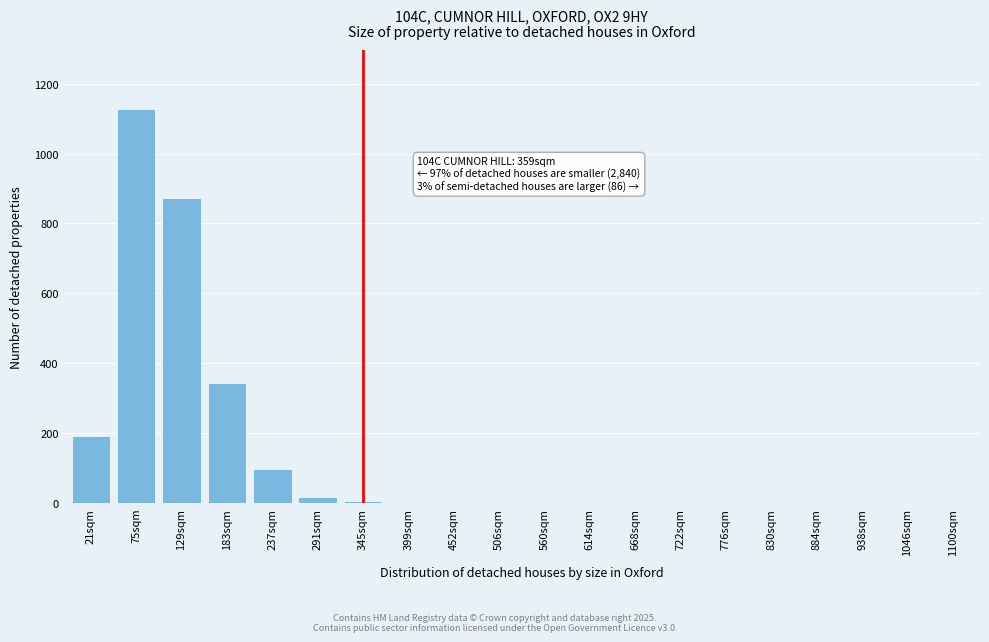

The value at 884sqm is 469. True or false?

False